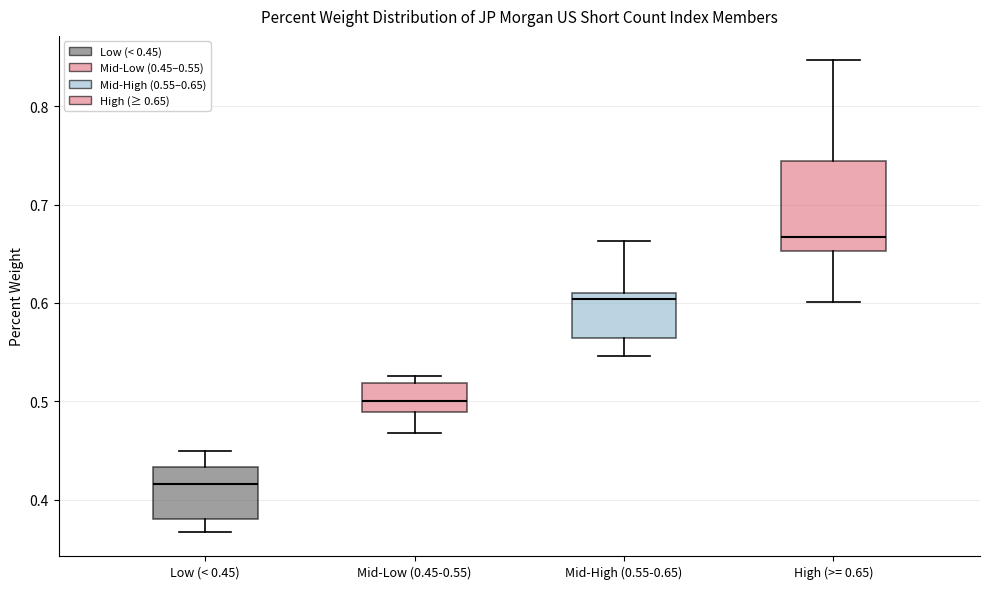

Which box's median line is the lowest?

Low (< 0.45)